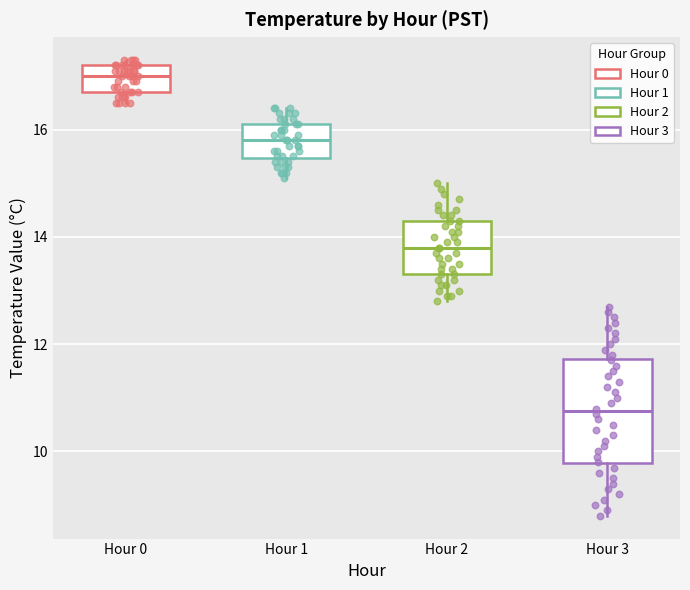

Comparing the boxes themselves (not the whiskers), which one is the tallest?

Hour 3